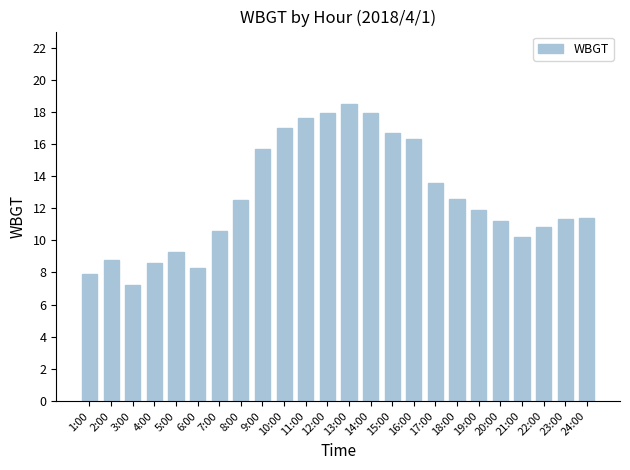

Is it true that the value at 22:00 is 10.8?

True